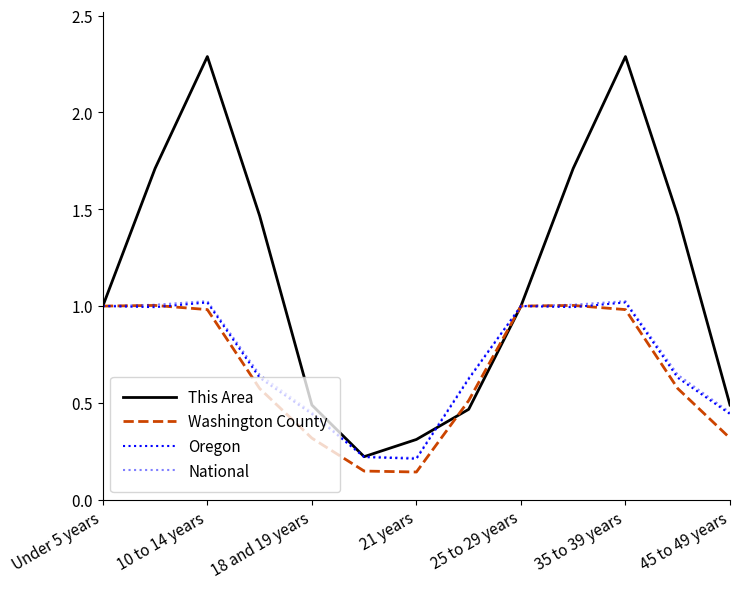

What is the difference between the maximum and minimum values in the Washington County series?

0.9